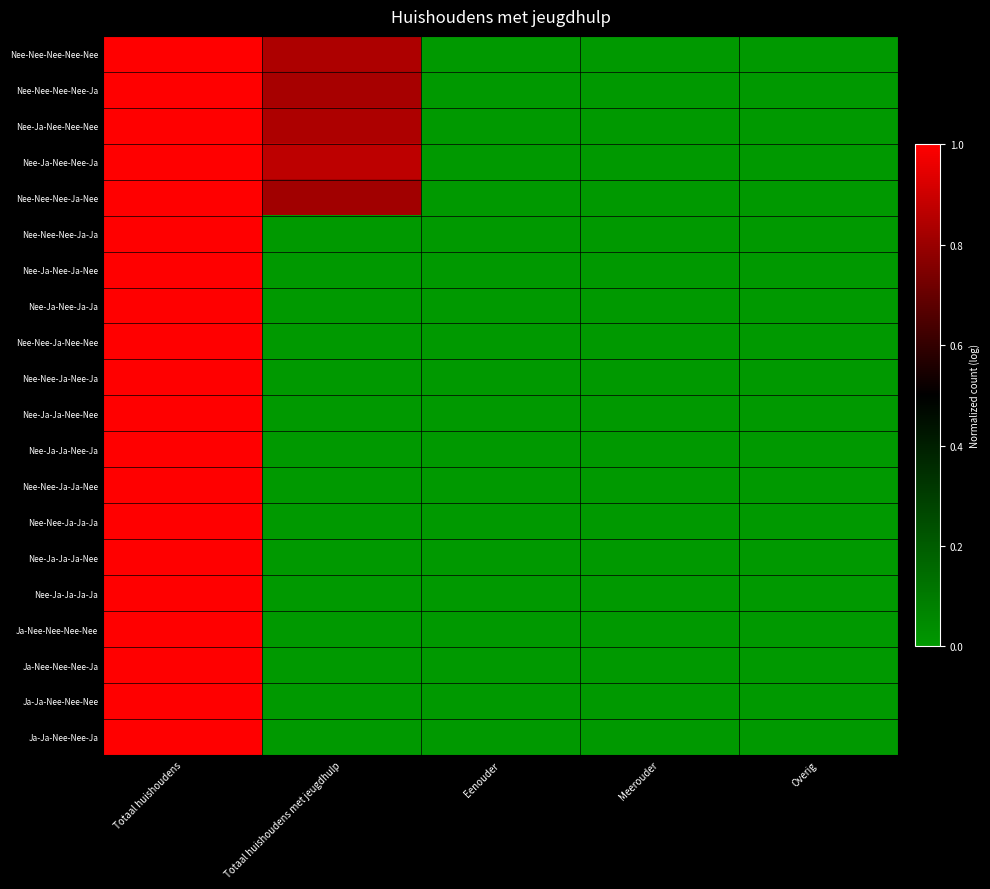

At which category does the chart reach its peak across all series?

Totaal huishoudens